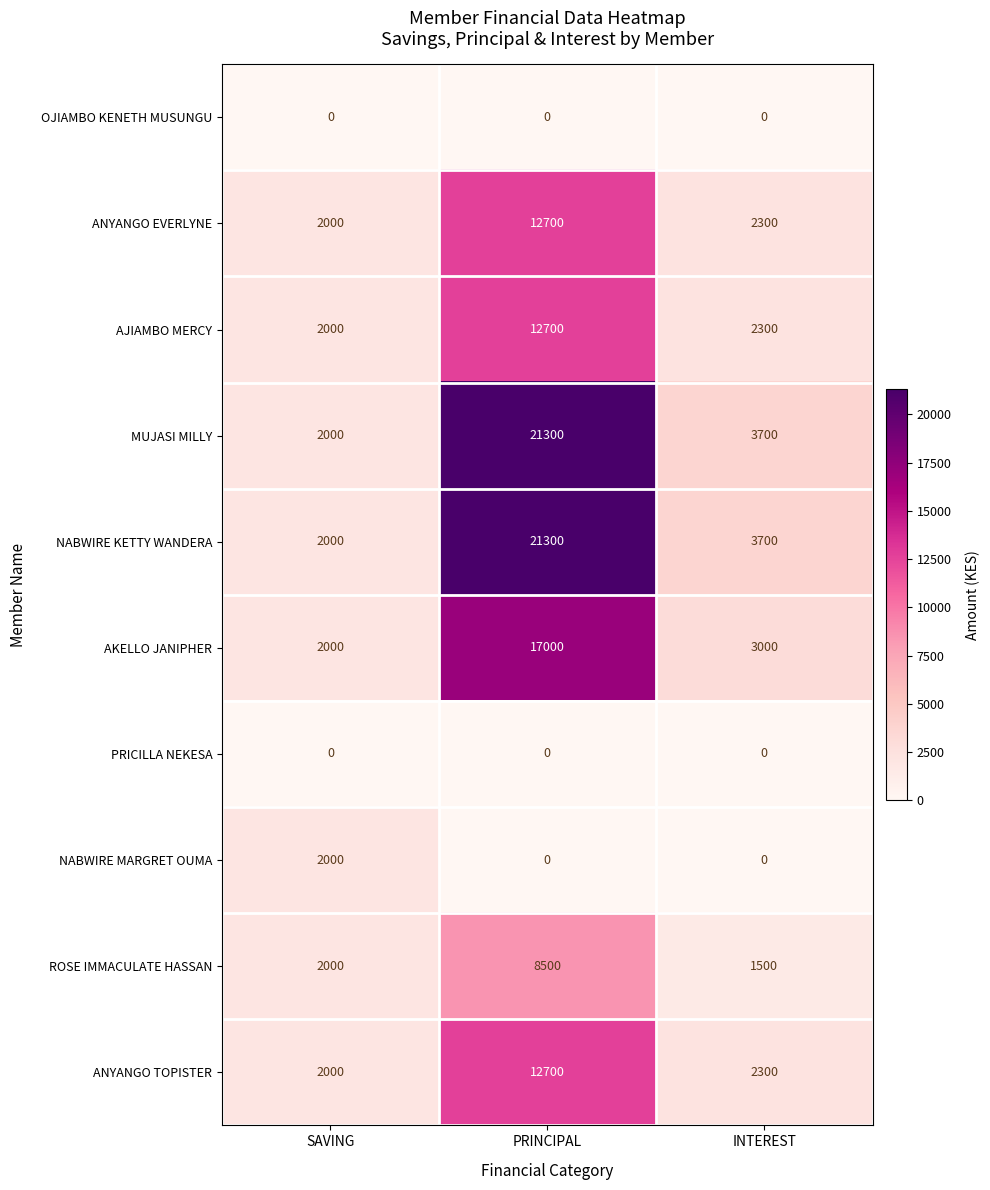

What is the approximate value of MUJASI MILLY at SAVING, to the nearest 50?

2000